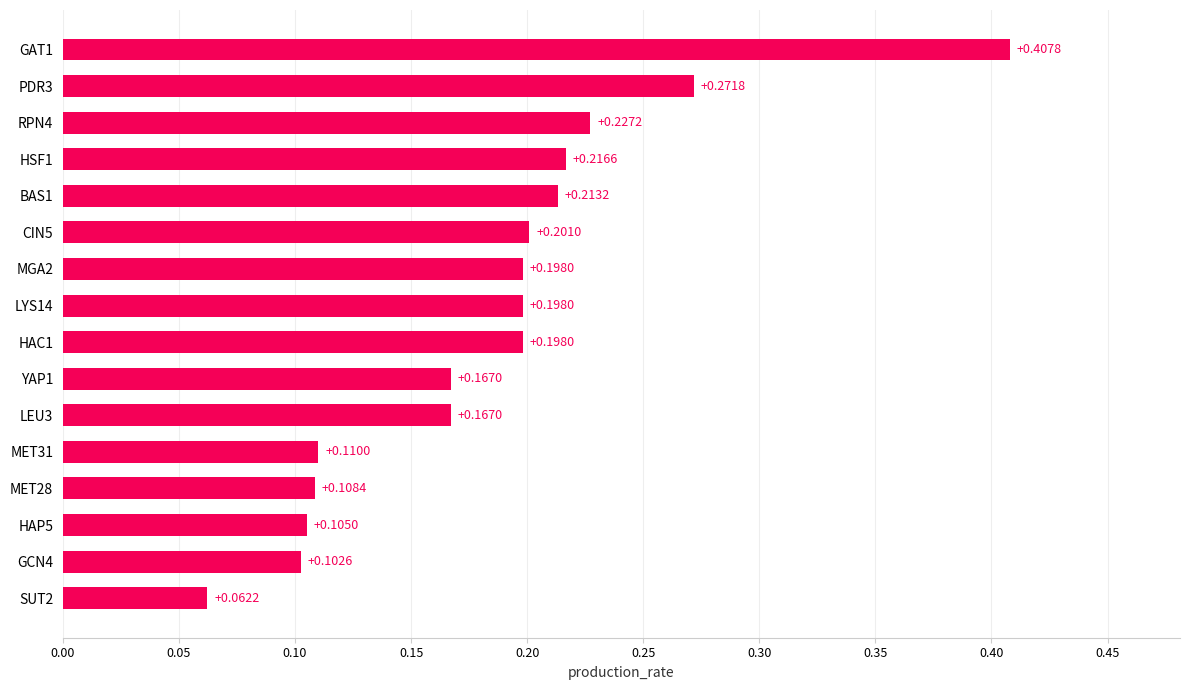

What is the change in value from HAP5 to HSF1?

+0.1